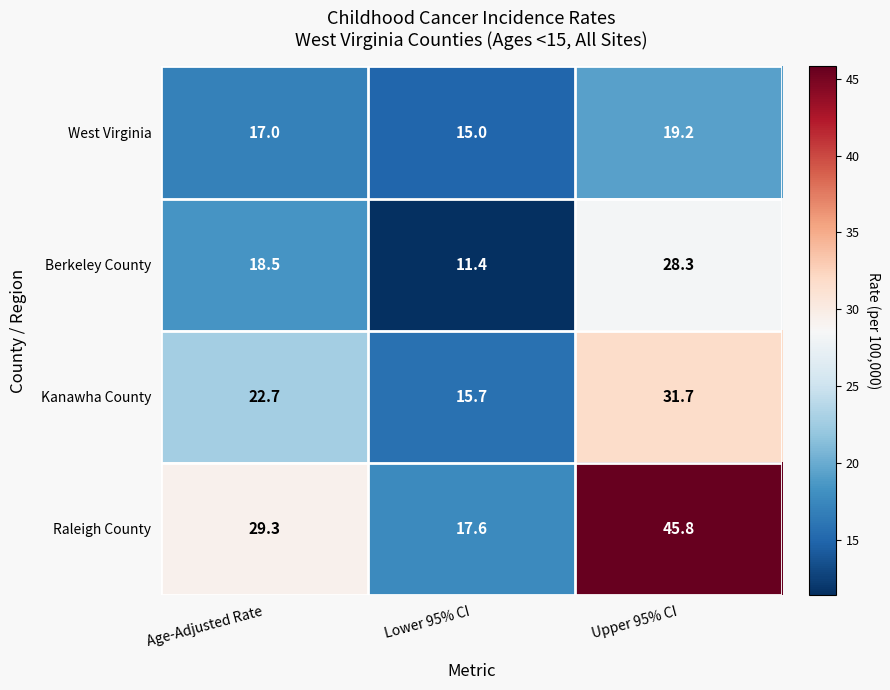

Between Age-Adjusted Rate and Lower 95% CI, which series saw the biggest shift?

Raleigh County